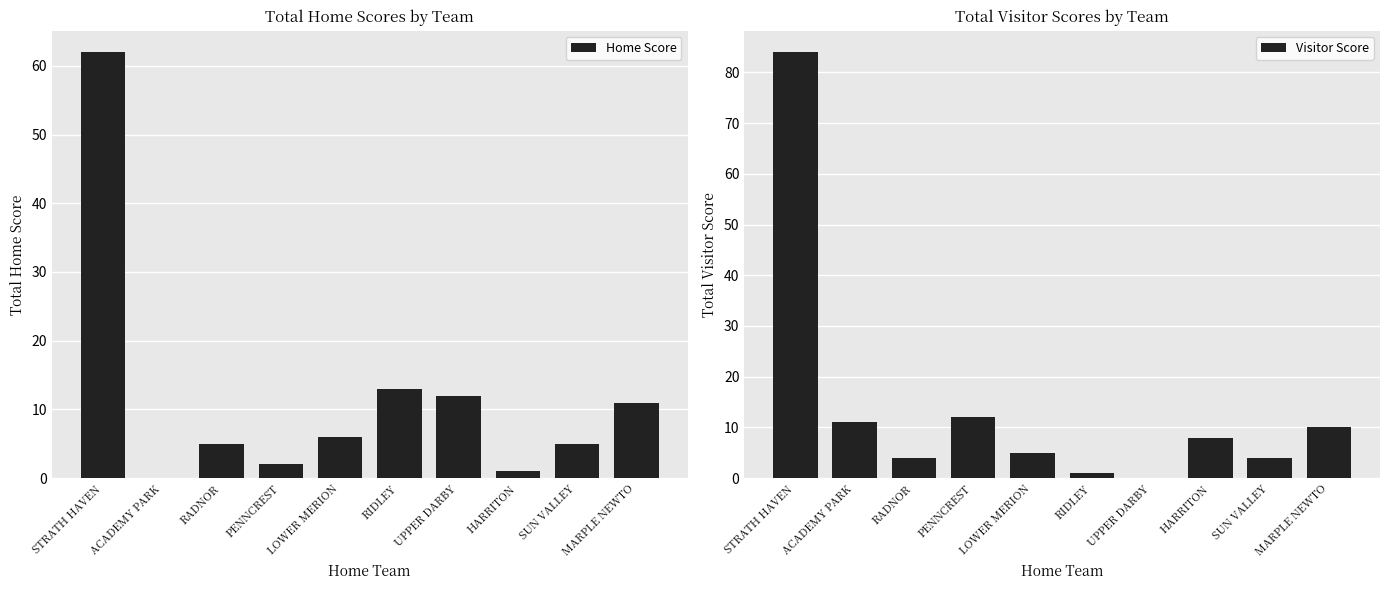

What is the approximate value of Visitor Score at STRATH HAVEN, to the nearest 5?

85